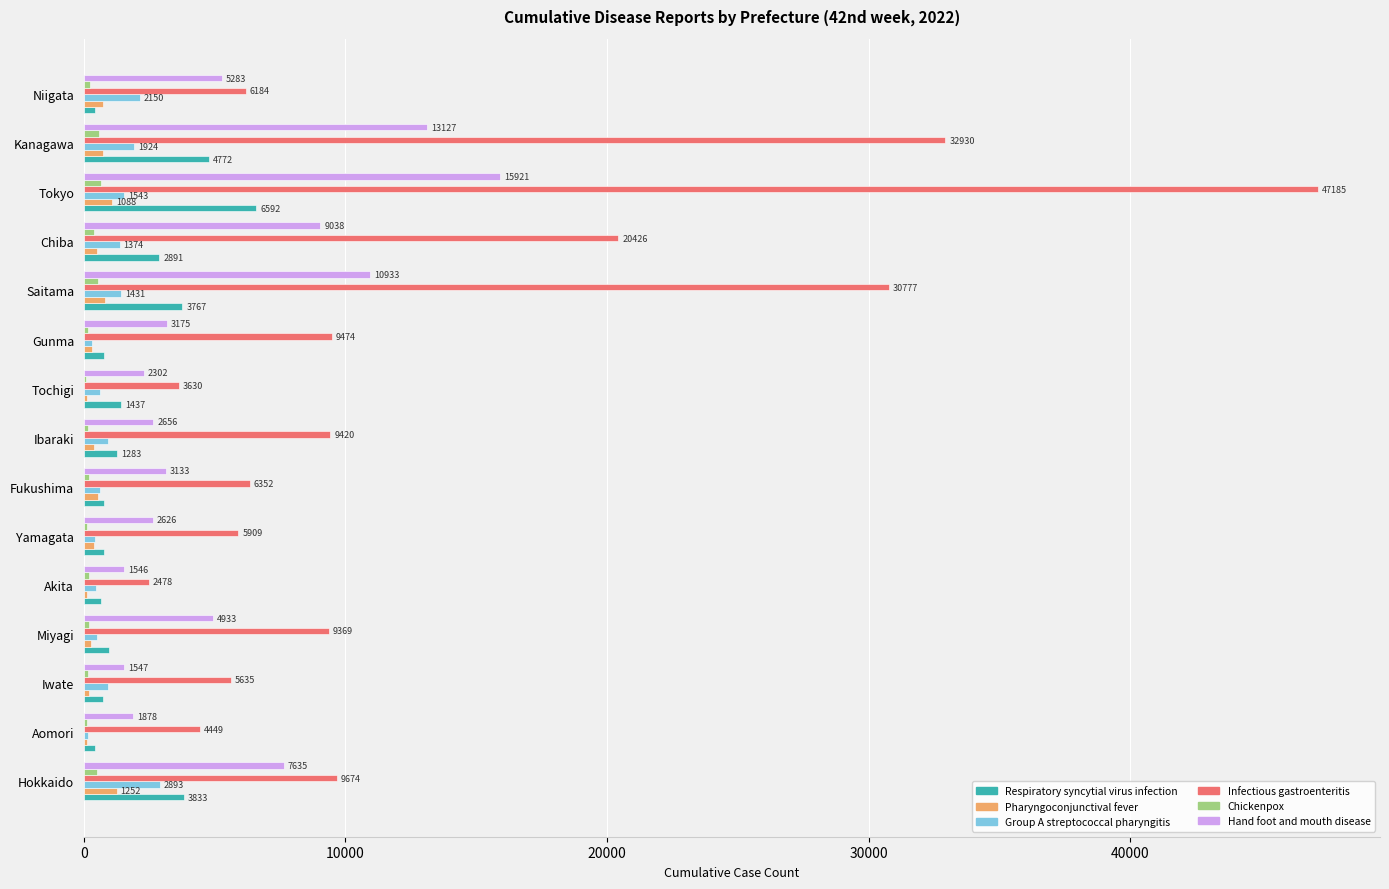

Is it true that Infectious gastroenteritis equals 3630 at Tochigi?

True